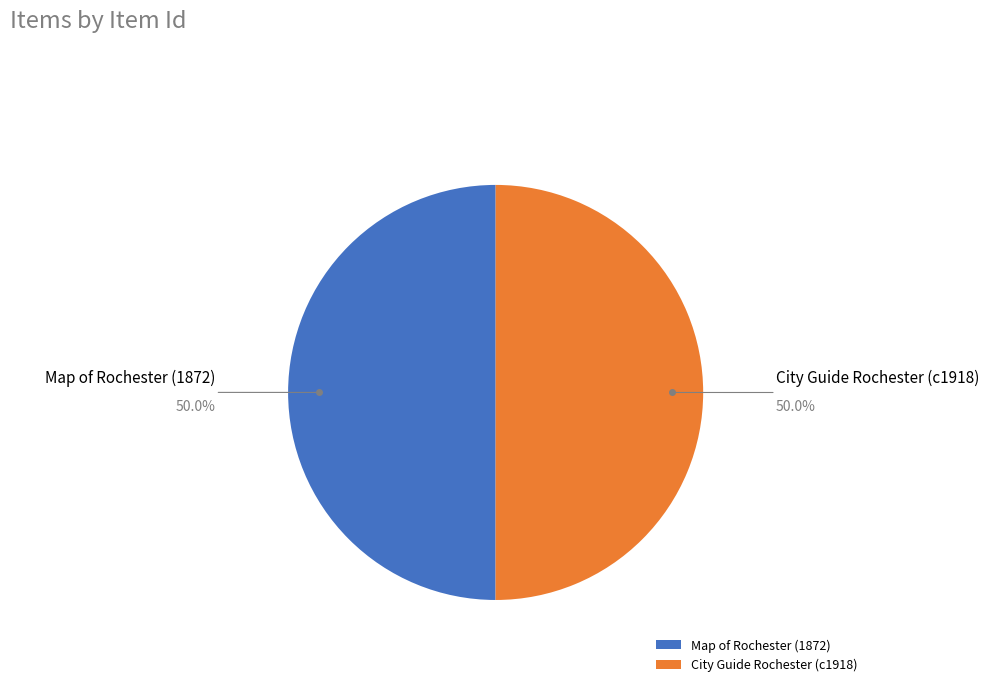

Is the sum of Map of Rochester (1872) and City Guide Rochester (c1918) greater than half?

Yes